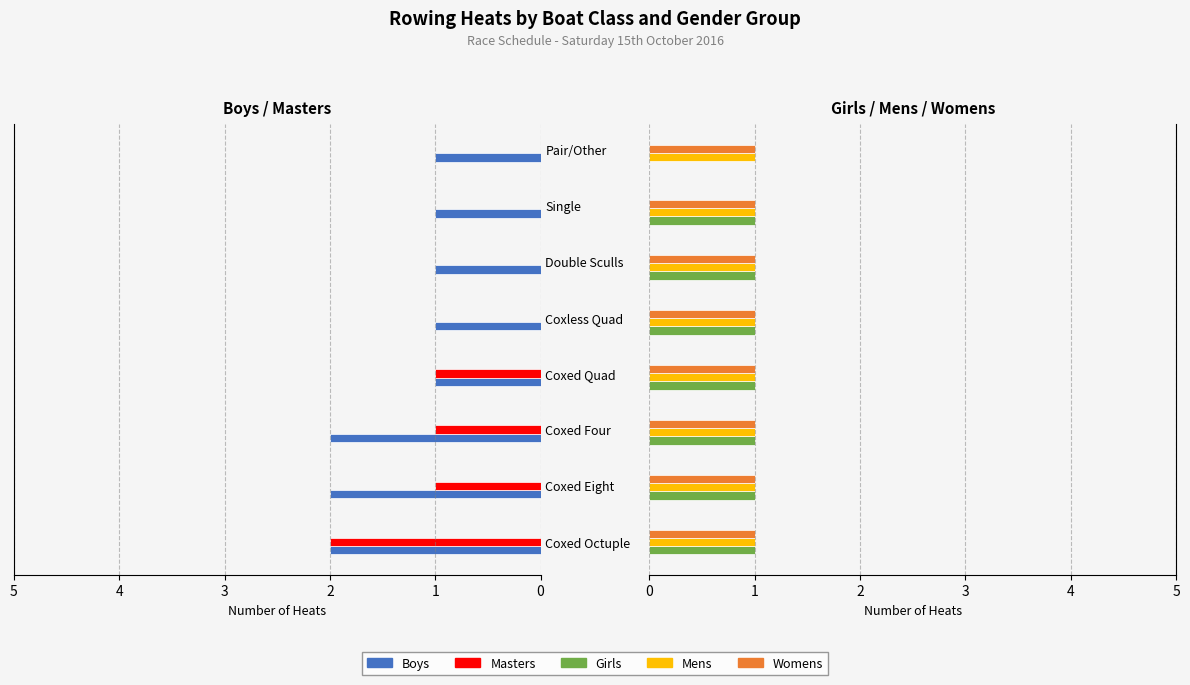

What is the average value of the Masters series?

0.6